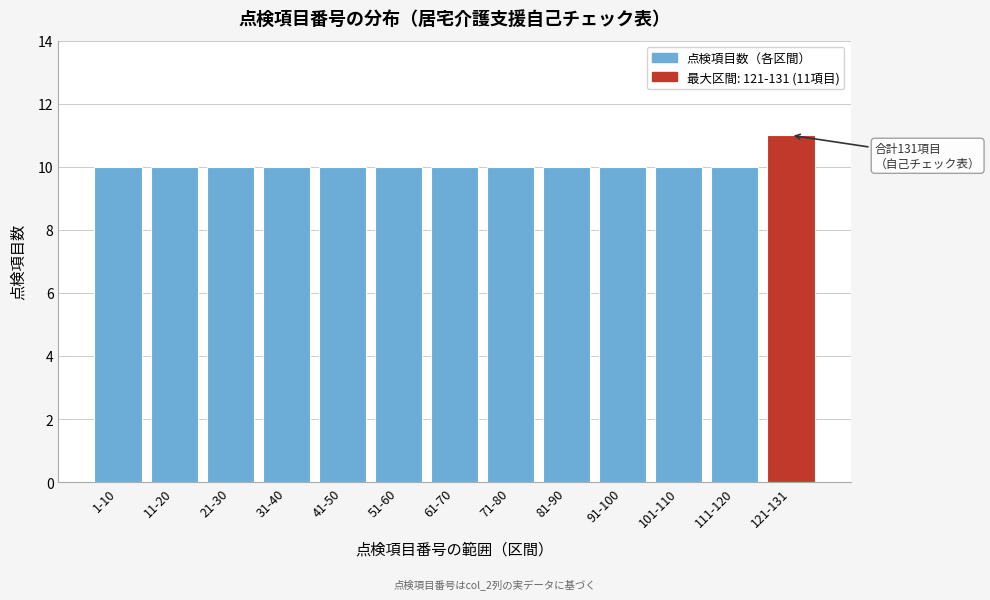

Reading left to right, transcribe all the data shown in this chart.

1-10=10	11-20=10	21-30=10	31-40=10	41-50=10	51-60=10	61-70=10	71-80=10	81-90=10	91-100=10	101-110=10	111-120=10	121-131=11